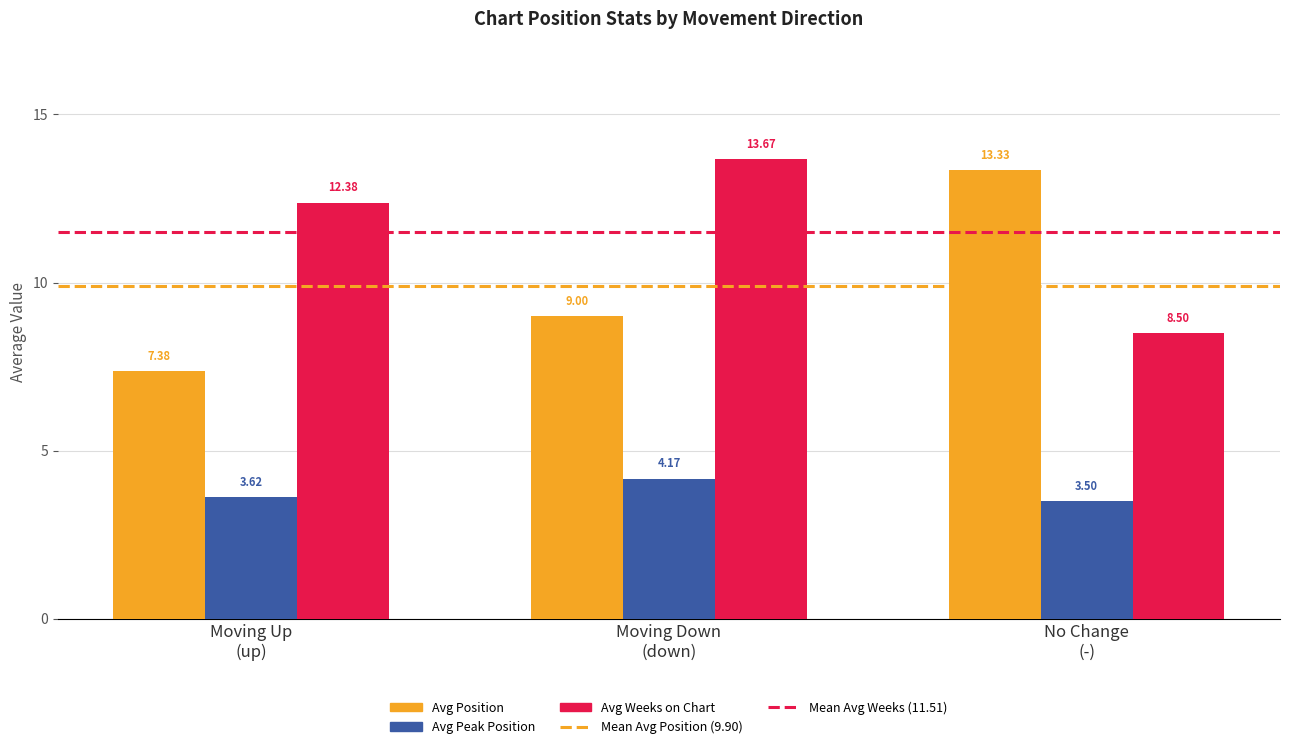

What is the sum of all Avg Weeks on Chart values?

34.5